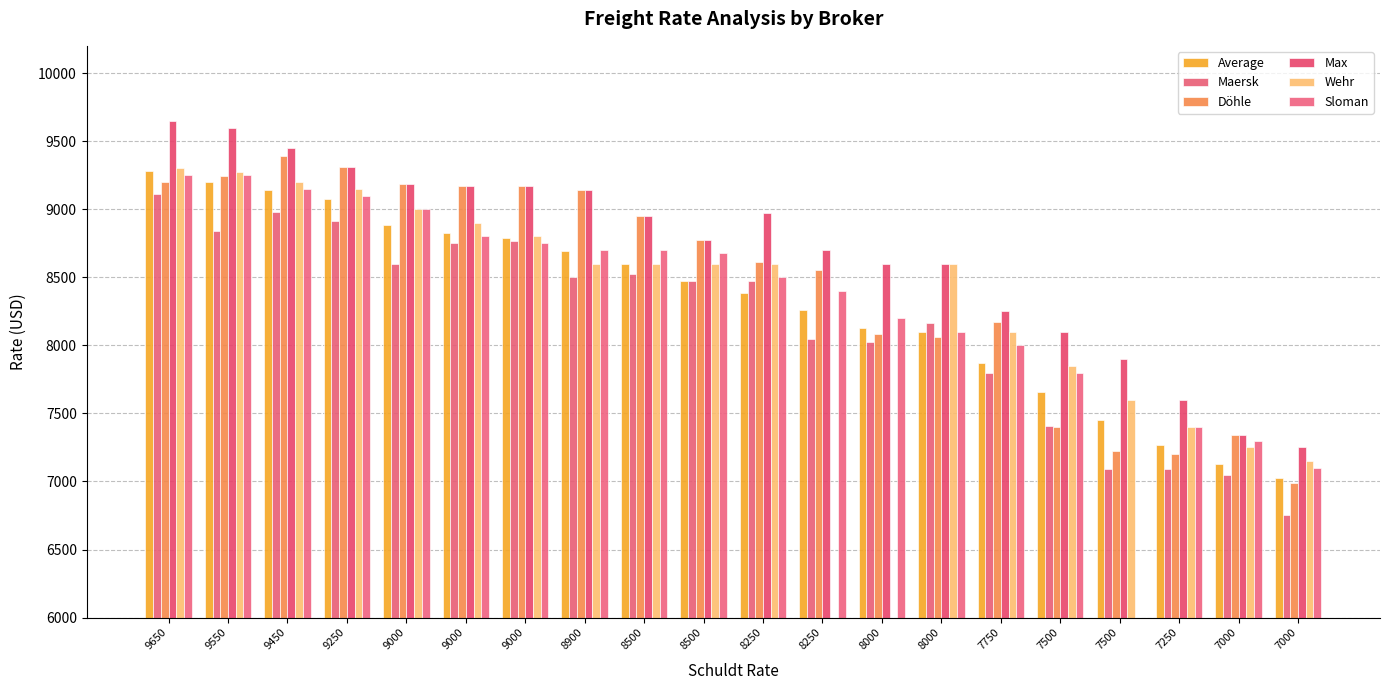

Reading left to right, extract all data points from this chart.

Average: 9281	9201	9138	9078	8884	8823	8786	8693	8595	8473	8388	8260	8125	8097	7872	7654	7451	7265	7131	7025
Maersk: 9112	8841	8983	8915	8600	8751	8766	8500	8523	8470	8472	8050	8025	8164	7800	7409	7092	7092	7050	6750
Döhle: 9200	9242	9388	9310	9186	9167	9167	9142	8950	8775	8613	8550	8080	8060	8175	7400	7225	7200	7338	6992
Max: 9650	9600	9450	9310	9186	9167	9167	9142	8950	8775	8975	8700	8600	8600	8250	8100	7900	7600	7338	7250
Wehr: 9300	9275	9200	9150	9000	8900	8800	8600	8600	8600	8600	0	0	8600	8100	7850	7600	7400	7250	7150
Sloman: 9250	9250	9150	9100	9000	8800	8750	8700	8700	8675	8500	8400	8200	8100	8000	7800	0	7400	7300	7100